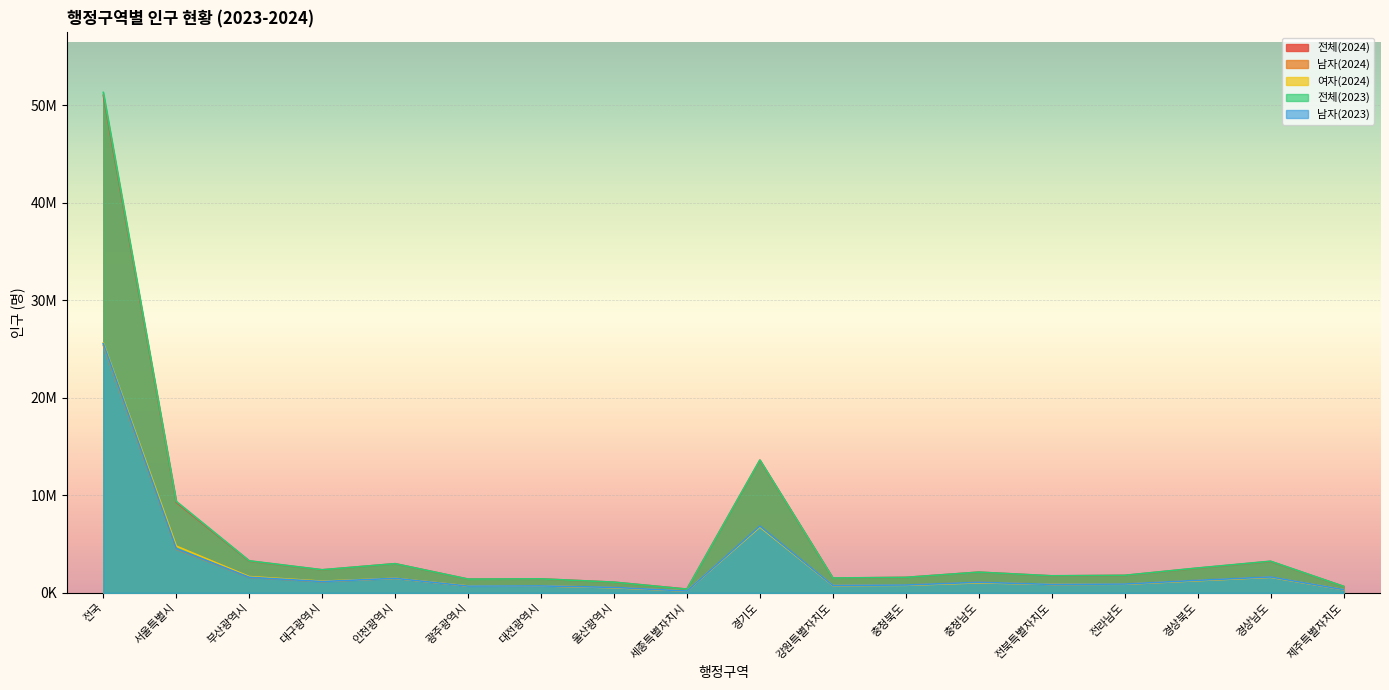

Read the 여자(2024) value at 경상북도.

1254579.5